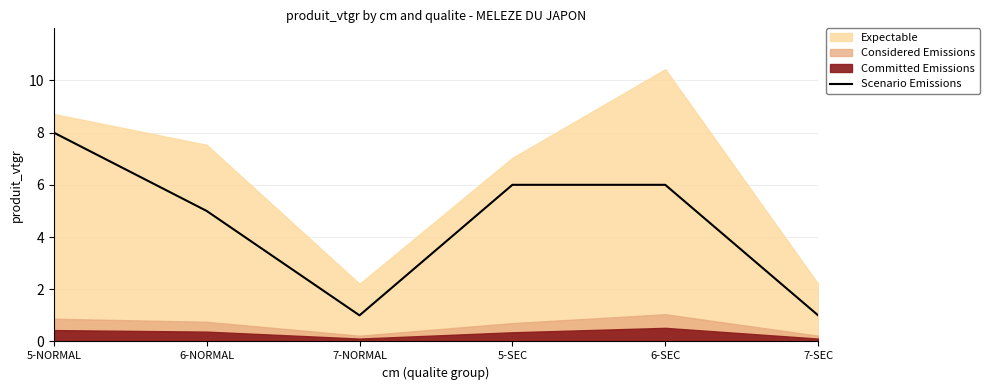

Approximately how many times larger is the value at 7-NORMAL compared to 5-NORMAL?

0.1